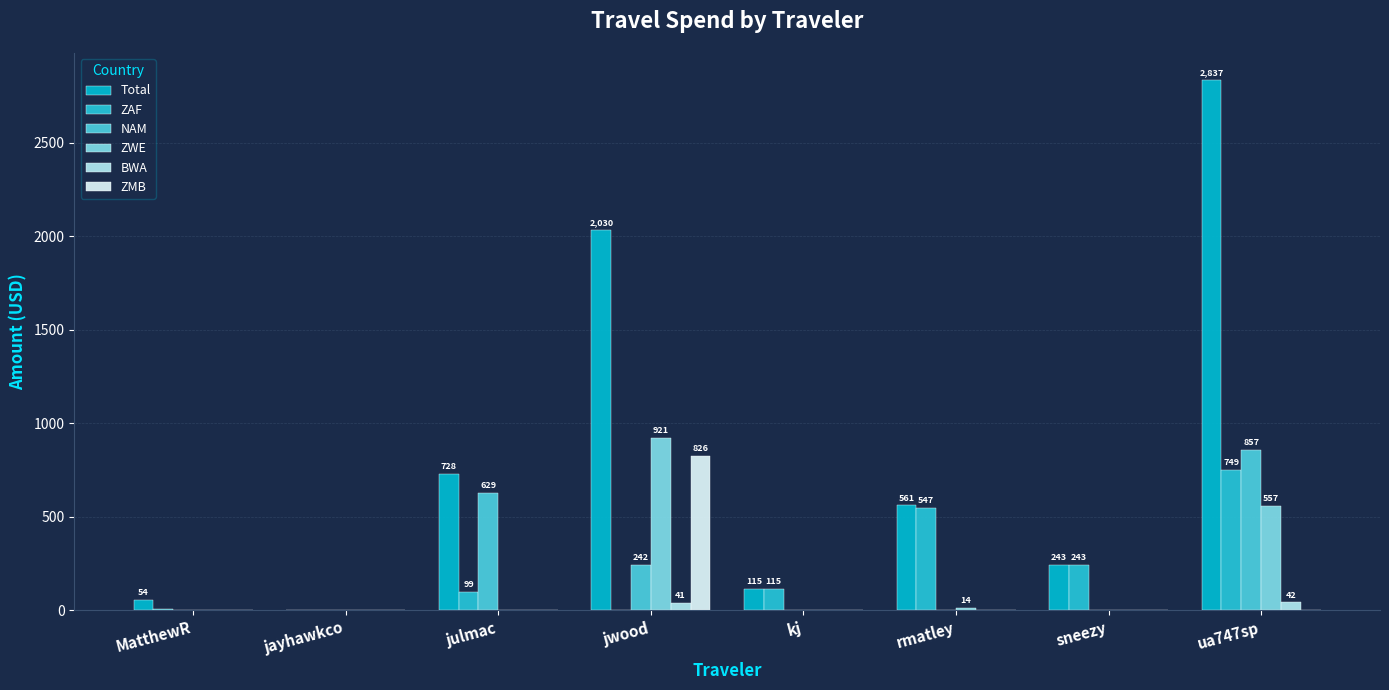

What is the difference between the maximum and minimum values in the ZWE series?

921.2